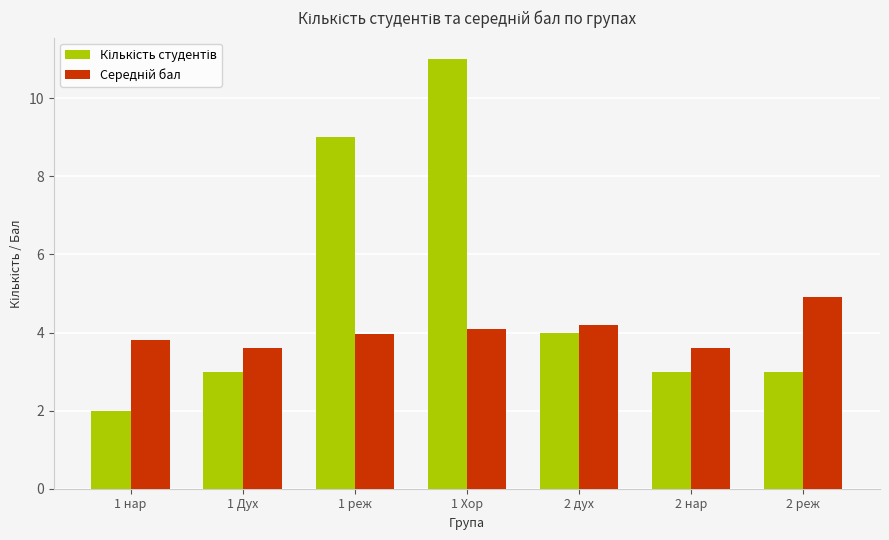

At which category is the sum across all series the highest?

1 Хор